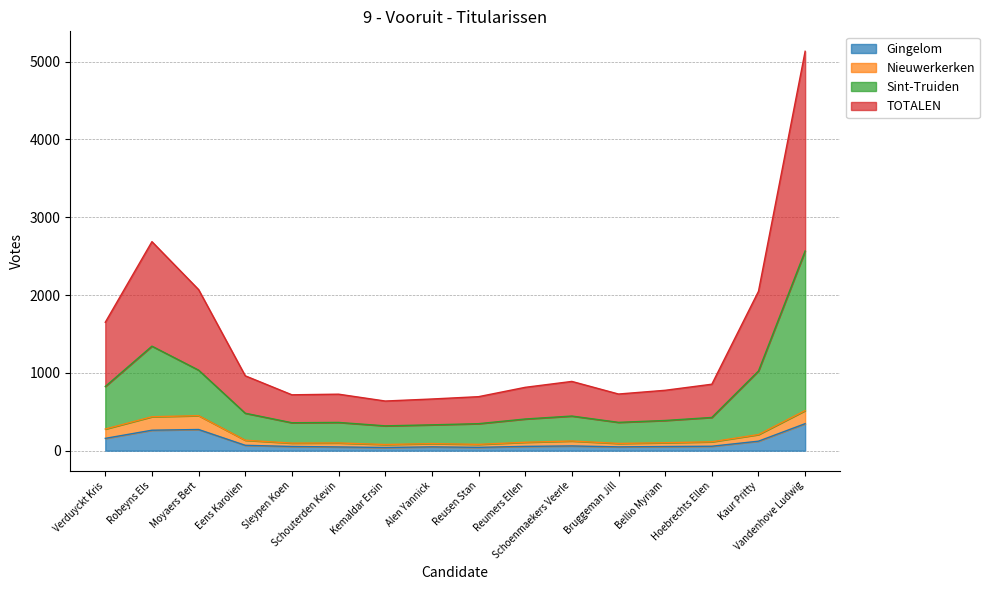

Between Alen Yannick and Robeyns Els, which is larger?

Robeyns Els